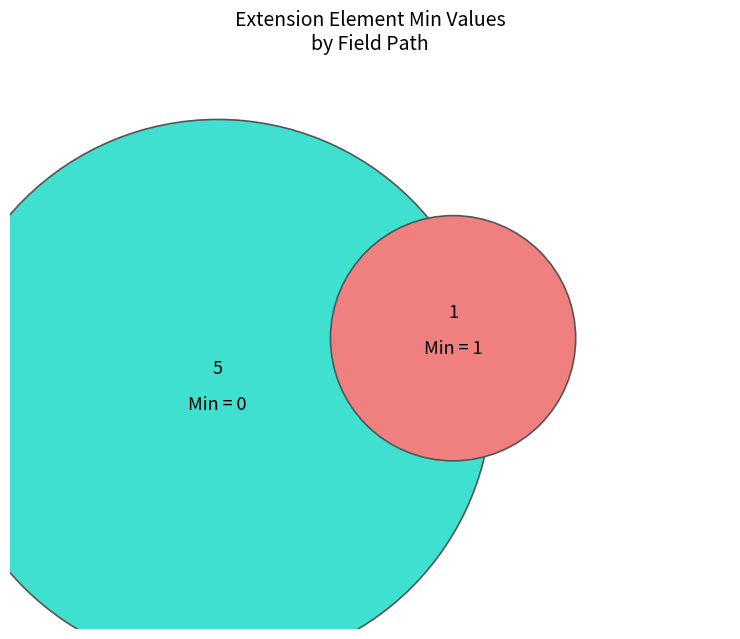

The Extension slice represents 1% of the pie. True or false?

False